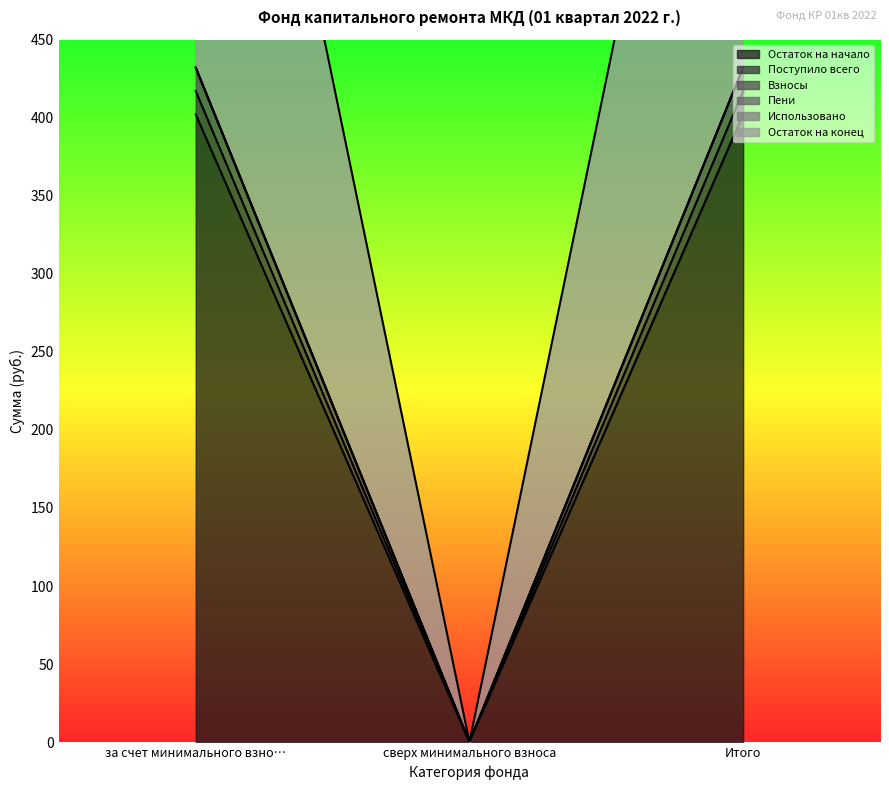

List the labels in order of Поступило всего value, smallest first.

сверх минимального взноса, за счет минимального взно…, Итого